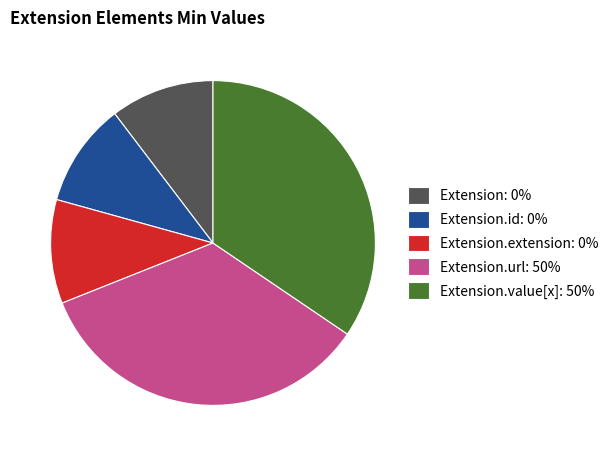

How many slices are in this pie chart?

5